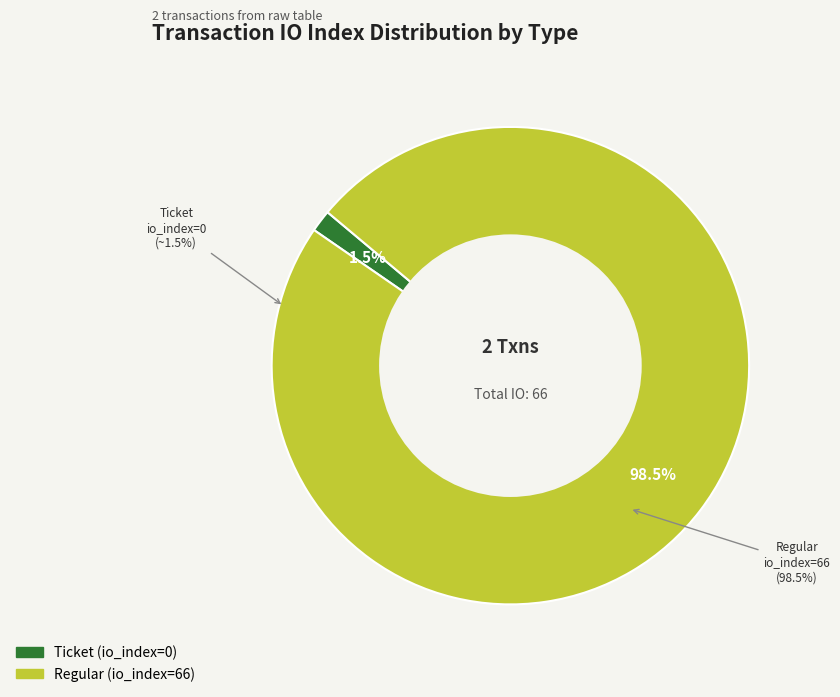

True or false: io_index=0 (Ticket) accounts for 9% of the total.

False